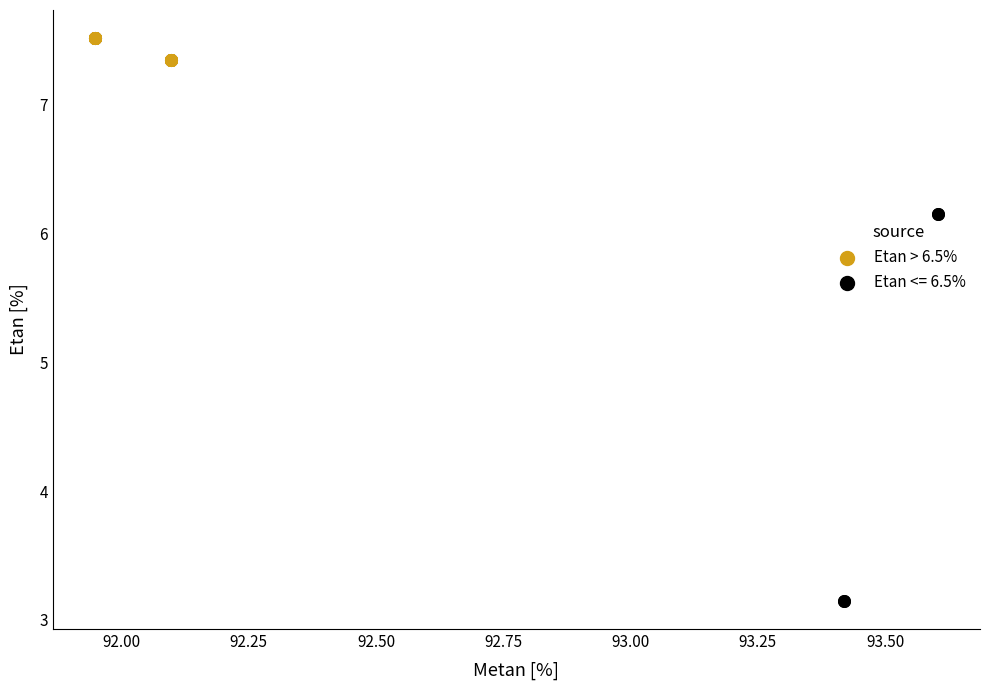

Which series reaches the maximum Y coordinate?

Etan > 6.5%